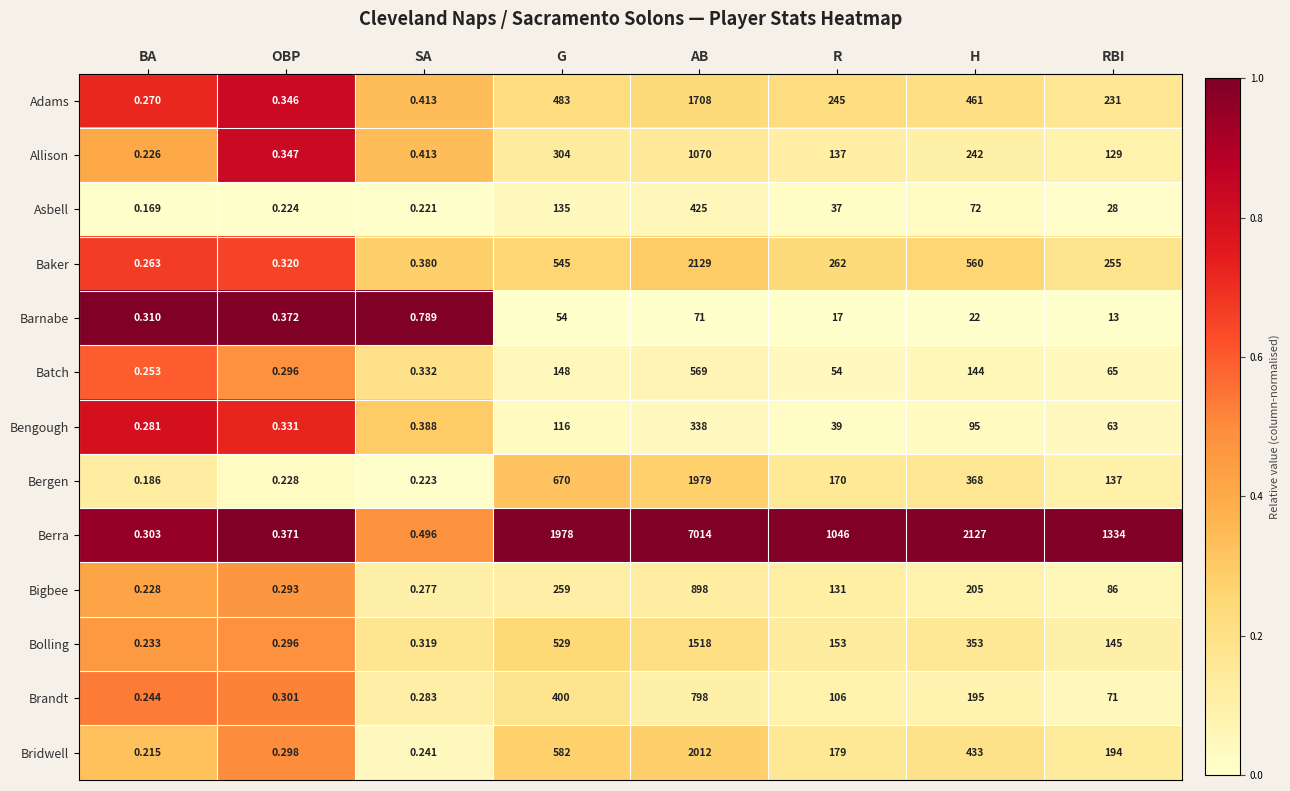

At how many categories does at least one series exceed 0?

8